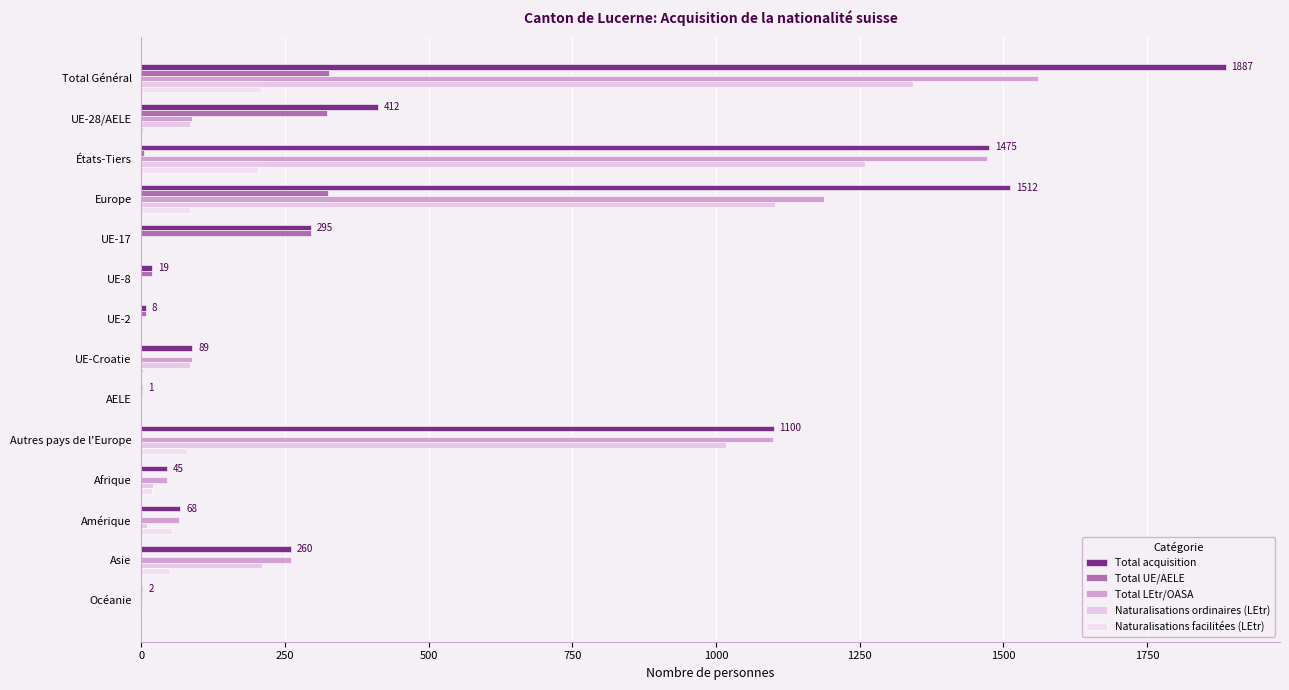

Rank the series by their maximum value, from highest to lowest.

Total acquisition, Total LEtr/OASA, Naturalisations ordinaires (LEtr), Total UE/AELE, Naturalisations facilitées (LEtr)